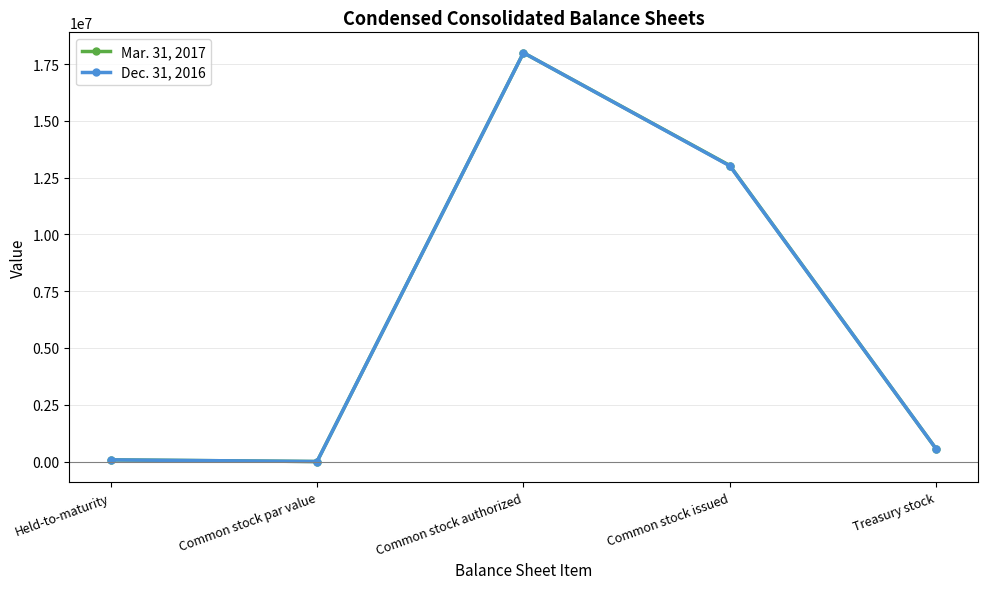

What is the label of the 4th point from the right?

Common stock par value